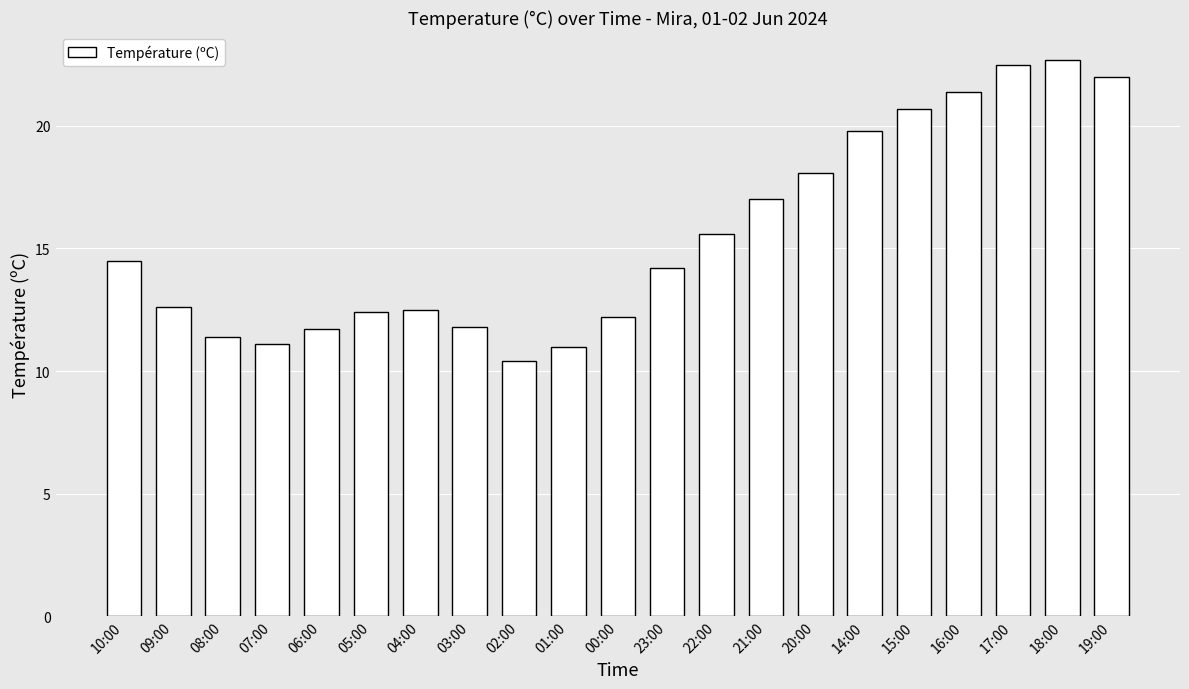

Reading left to right, extract all data points from this chart.

14.5	12.6	11.4	11.1	11.7	12.4	12.5	11.8	10.4	11.0	12.2	14.2	15.6	17.0	18.1	19.8	20.7	21.4	22.5	22.7	22.0